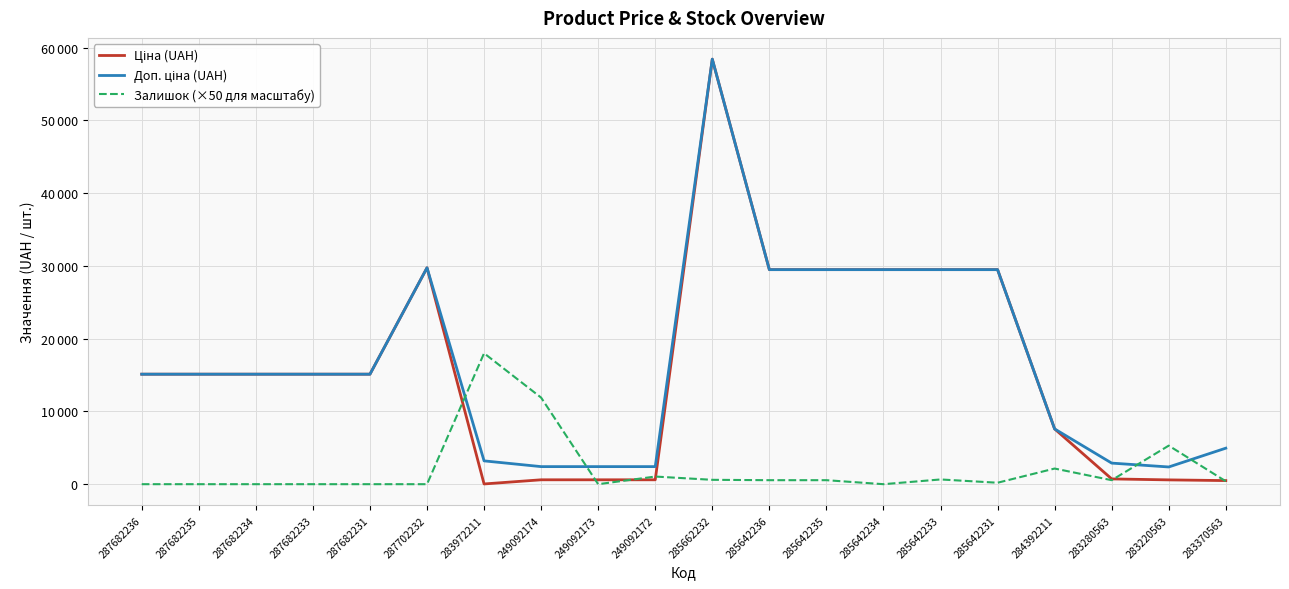

What is the difference between the maximum and minimum values in the Залишок (×50 для масштабу) series?

18000.0